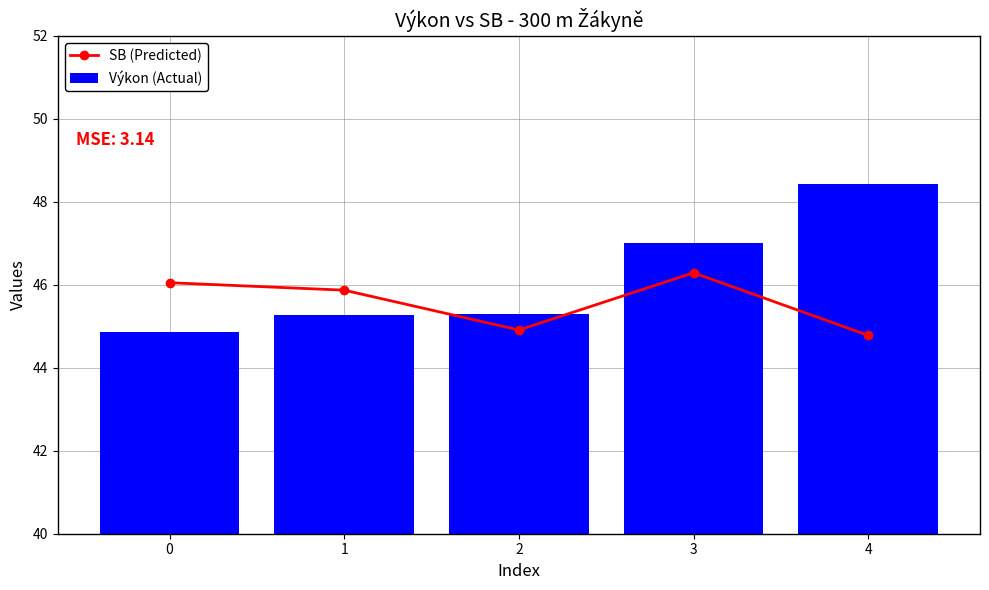

Reading right to left, extract all data points from this chart.

SB (Predicted): 4=44.8	3=46.3	2=44.9	1=45.9	0=46.0
Výkon (Actual): 4=48.4	3=47.0	2=45.3	1=45.3	0=44.9